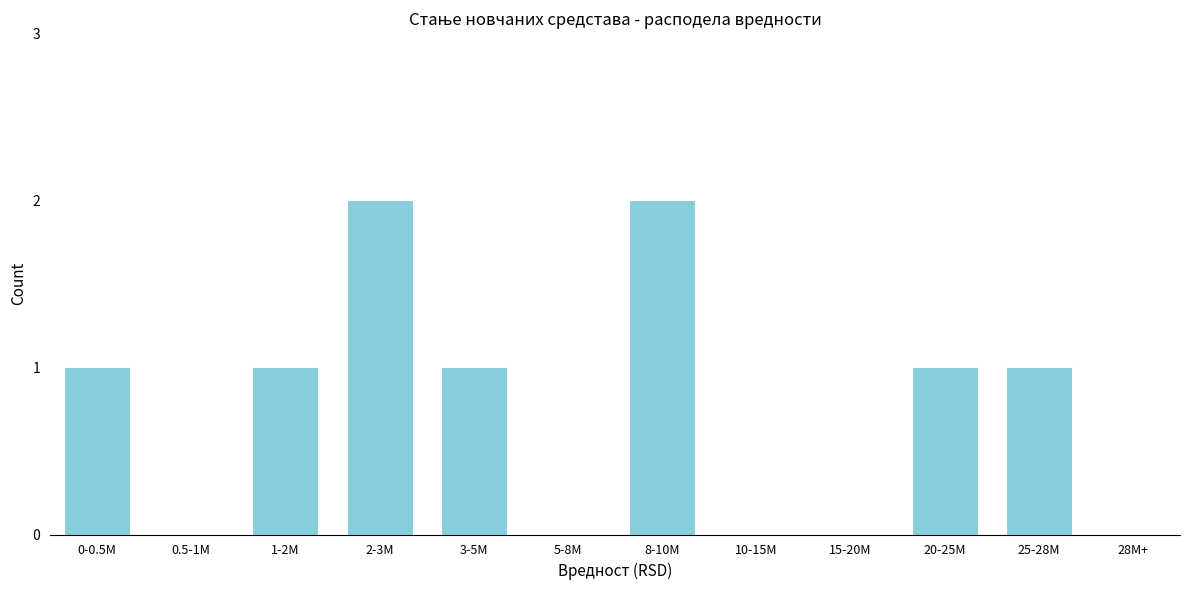

Reading left to right, transcribe all the data shown in this chart.

0-0.5M=1	0.5-1M=0	1-2M=1	2-3M=2	3-5M=1	5-8M=0	8-10M=2	10-15M=0	15-20M=0	20-25M=1	25-28M=1	28M+=0